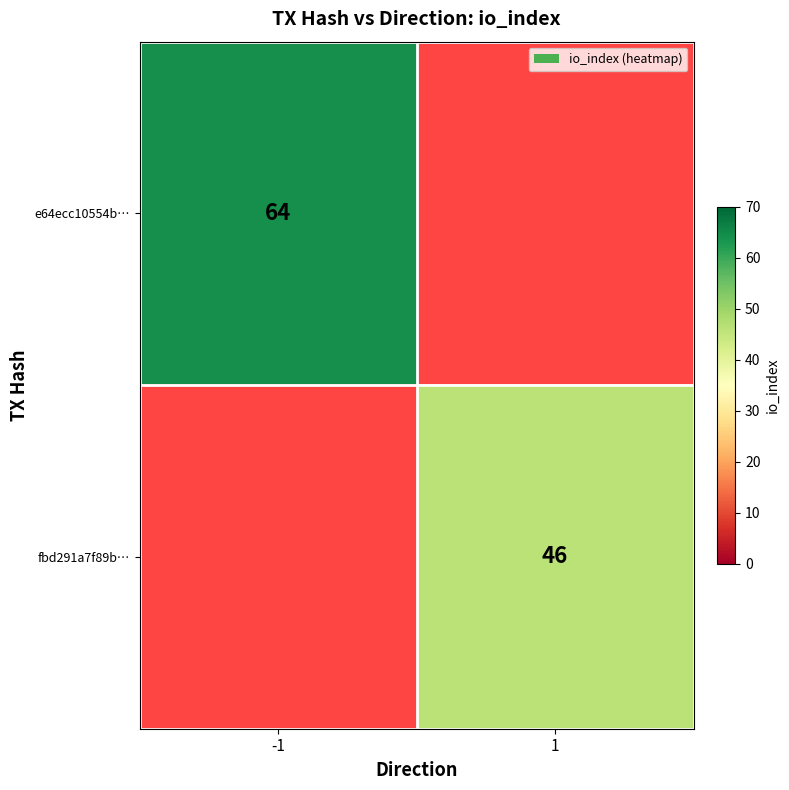

The fbd291a7f89b… series shows 80 at 1. True or false?

False